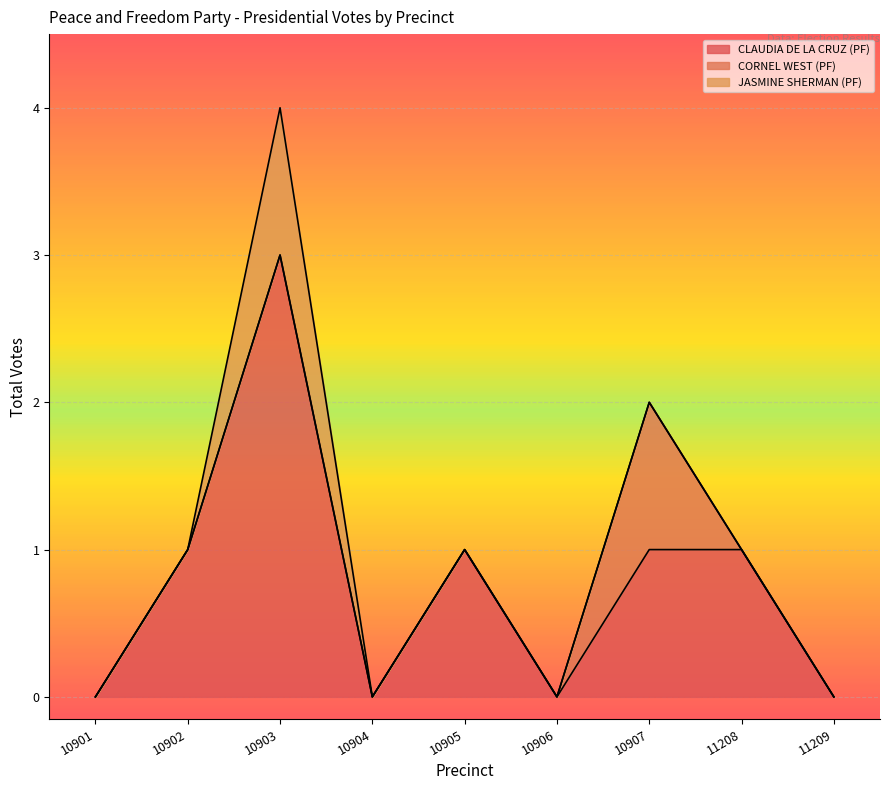

How many lines are shown in the chart?

3